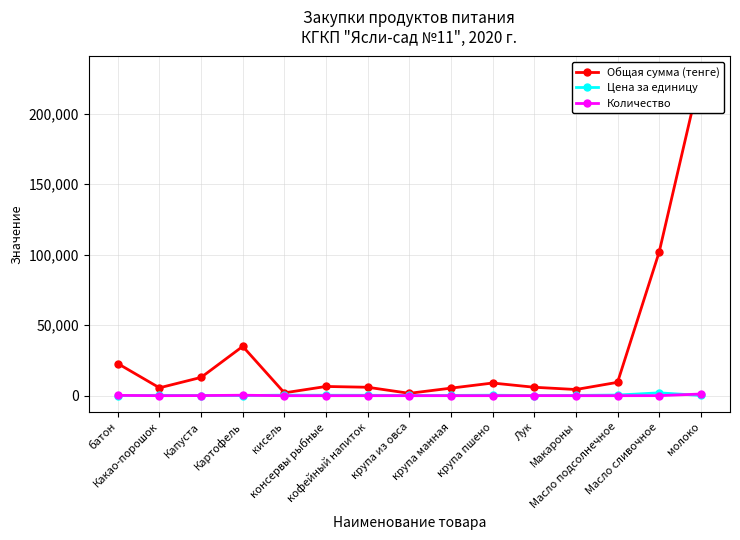

Rank the categories by Цена за единицу value from lowest to highest.

батон, Картофель, Лук, Капуста, крупа из овса, молоко, крупа манная, Макароны, Какао-порошок, кофейный напиток, консервы рыбные, крупа пшено, кисель, Масло подсолнечное, Масло сливочное